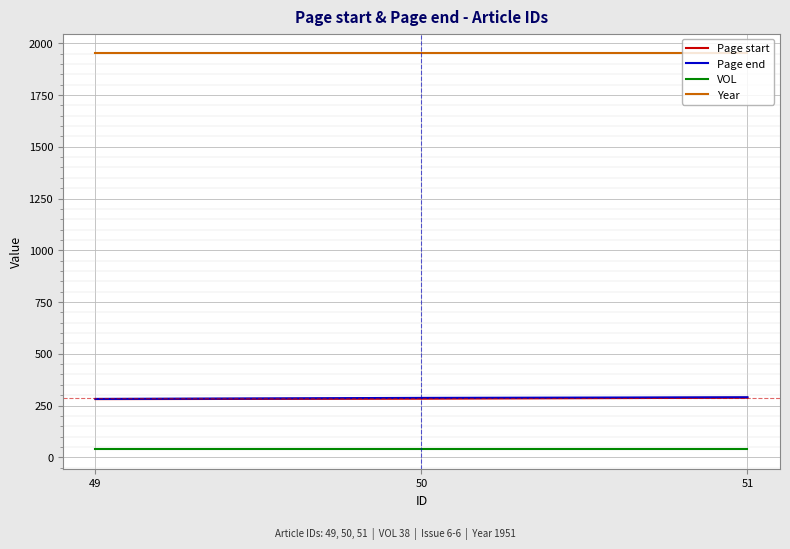

Which series has the largest total across all categories?

Year